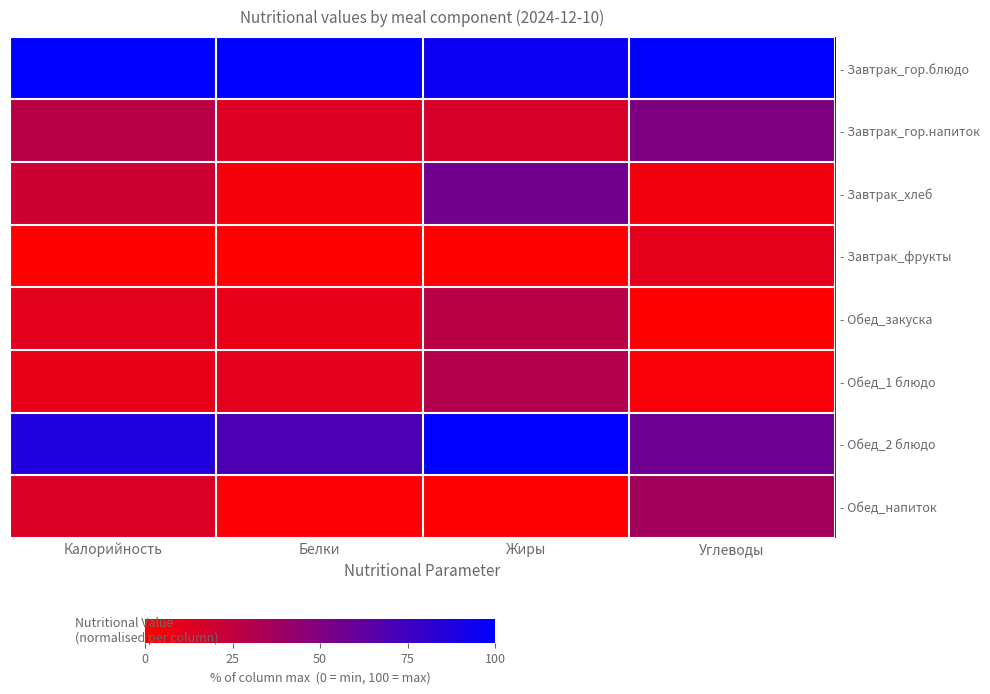

Reading right to left, extract all data points from this chart.

- Завтрак_гор.блюдо: Углеводы=100.0	Жиры=94.7	Белки=100.0	Калорийность=100.0
- Завтрак_гор.напиток: Углеводы=50.6	Жиры=16.5	Белки=13.5	Калорийность=28.0
- Завтрак_хлеб: Углеводы=5.5	Жиры=55.6	Белки=4.2	Калорийность=20.3
- Завтрак_фрукты: Углеводы=10.9	Жиры=0.0	Белки=0.0	Калорийность=0.0
- Обед_закуска: Углеводы=0.0	Жиры=27.2	Белки=9.7	Калорийность=11.3
- Обед_1 блюдо: Углеводы=3.4	Жиры=29.8	Белки=11.5	Калорийность=9.7
- Обед_2 блюдо: Углеводы=57.1	Жиры=100.0	Белки=70.3	Калорийность=86.5
- Обед_напиток: Углеводы=36.1	Жиры=0.7	Белки=1.6	Калорийность=14.8